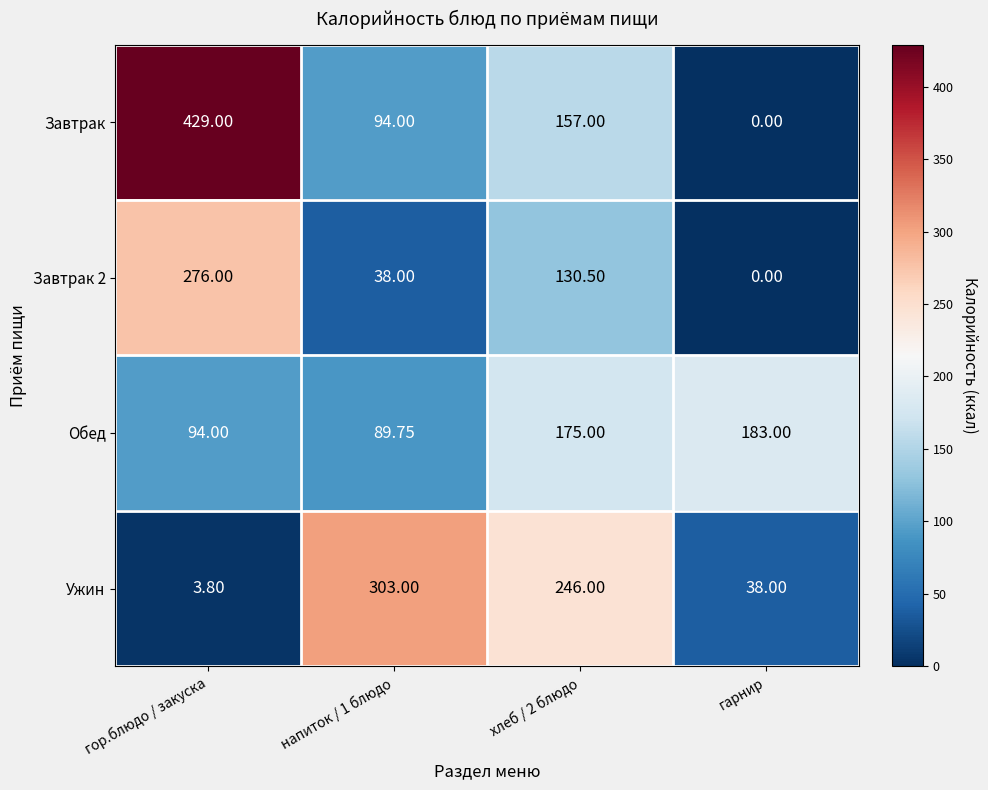

How many data points in Завтрак are less than 157?

2